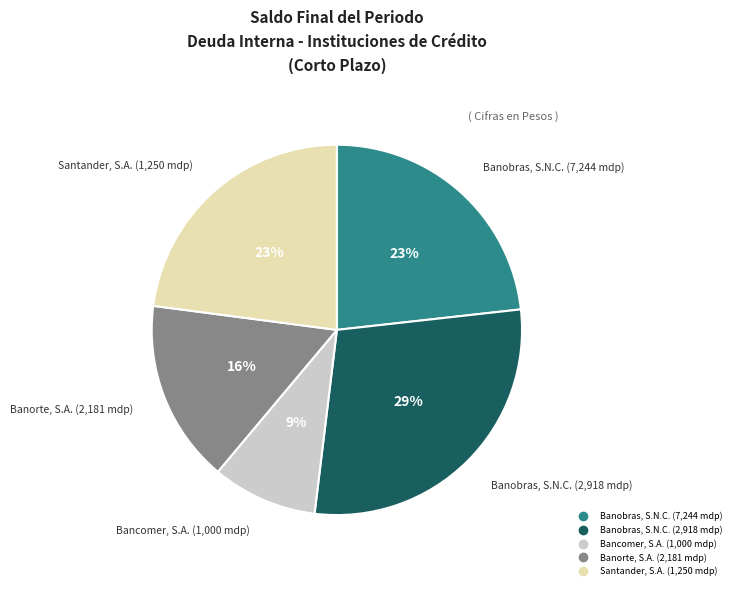

Which category has the biggest portion of the pie?

Banobras, S.N.C. (2,918 mdp)